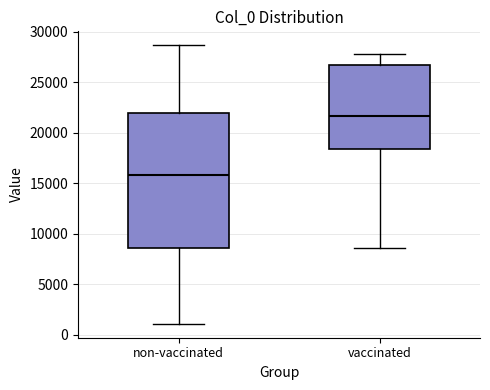

Reading left to right, transcribe this box plot: for each box, give where its median line is, the range the box spans, and where its two whiskers end, as read against the y-axis. The values are not printed on the chart, so give them approximately, as read against the axis.

non-vaccinated: median 16000, box 8500 to 22000, whiskers 1000 to 28500
vaccinated: median 21500, box 18500 to 27000, whiskers 8500 to 28000